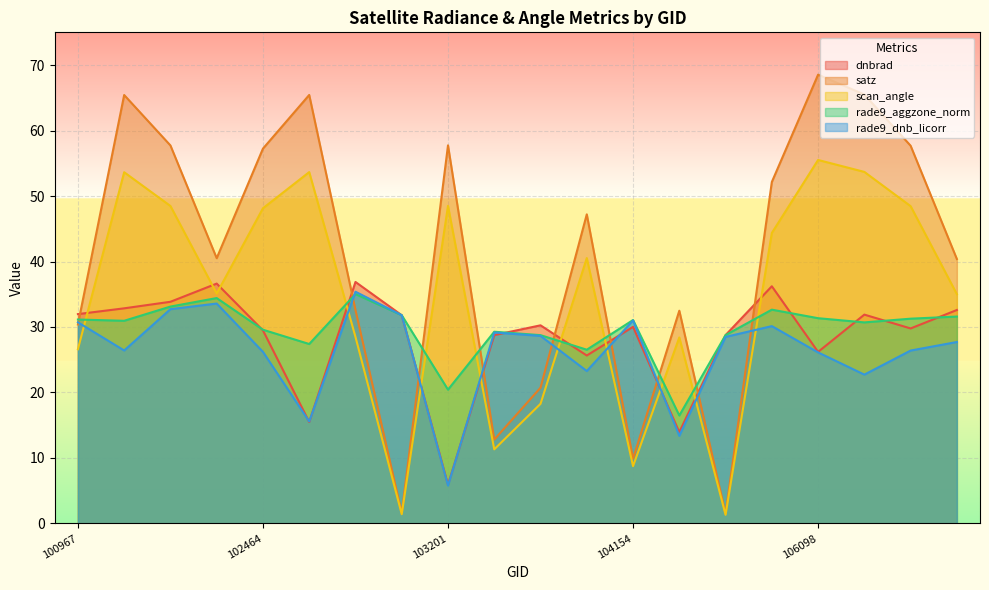

Between 101348 and 102473, which is larger?

101348